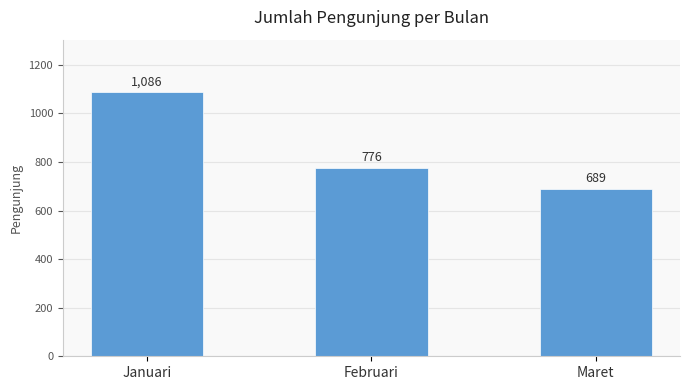

What is the ratio of the value at Februari to the value at Januari?

0.7